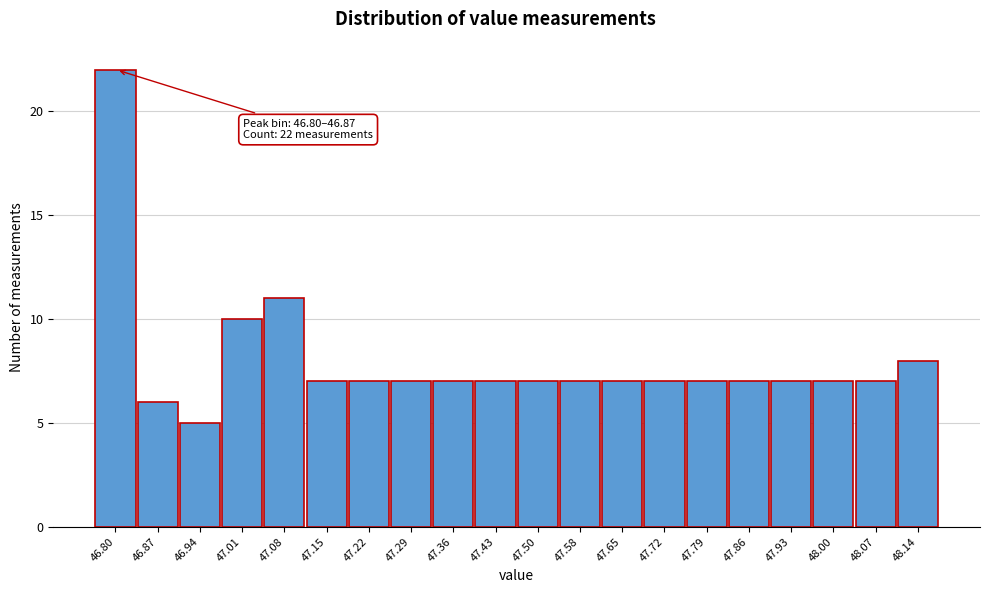

Reading left to right, extract all data points from this chart.

22	6	5	10	11	7	7	7	7	7	7	7	7	7	7	7	7	7	7	8